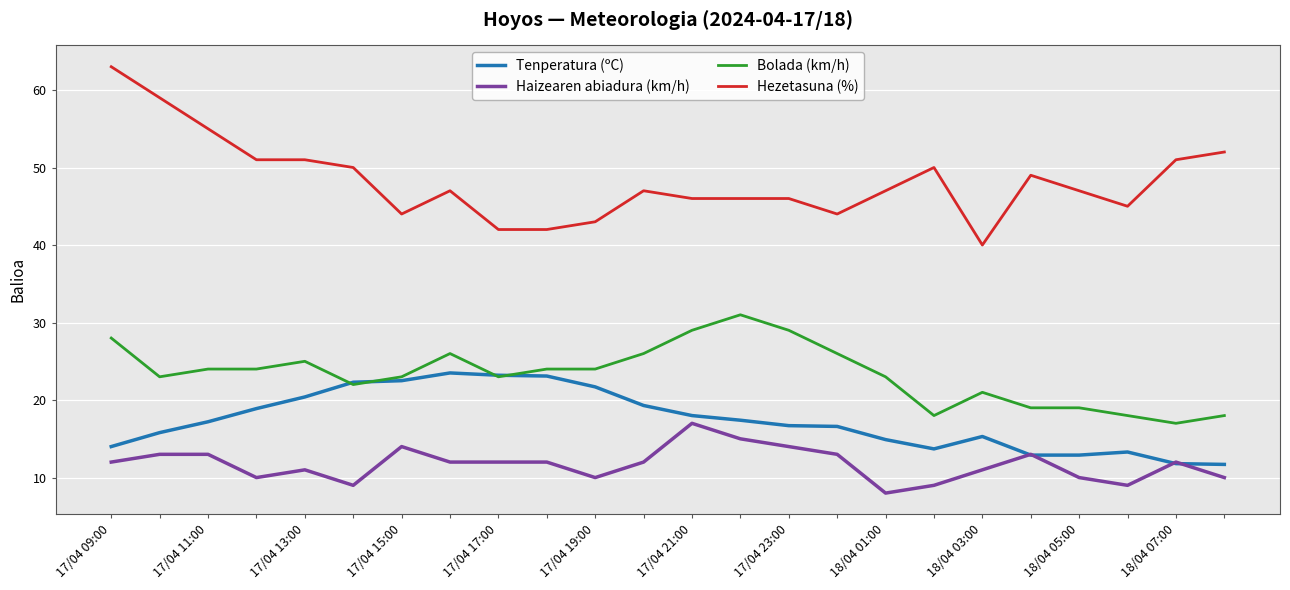

What is the highest value of the Hezetasuna (%) series?

63.0